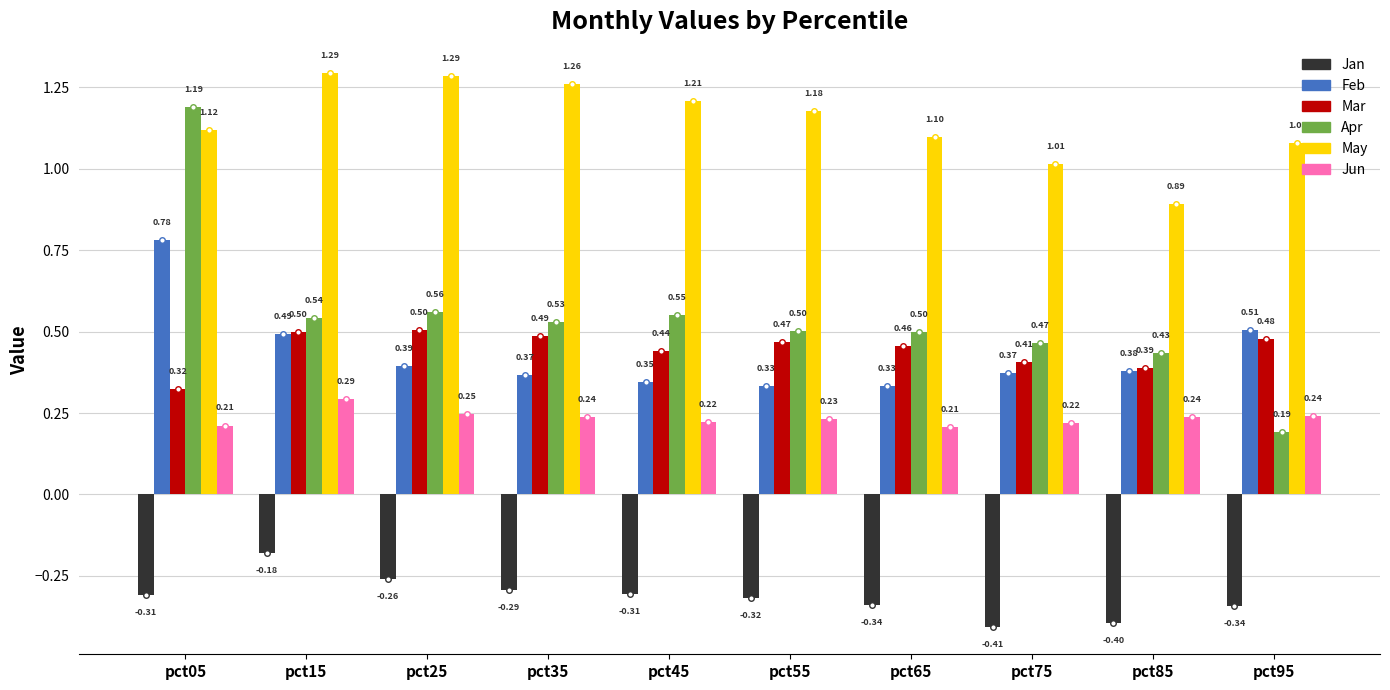

Rank the series at pct65 from lowest to highest value.

Jan, Jun, Feb, Mar, Apr, May